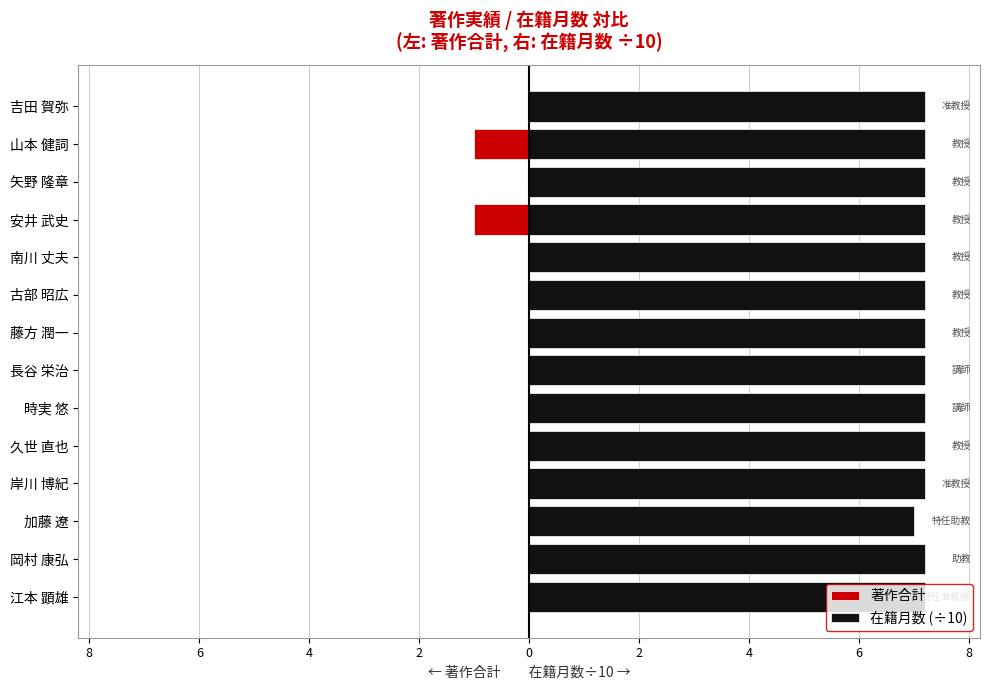

How many negative values does the 著作合計 series have?

2